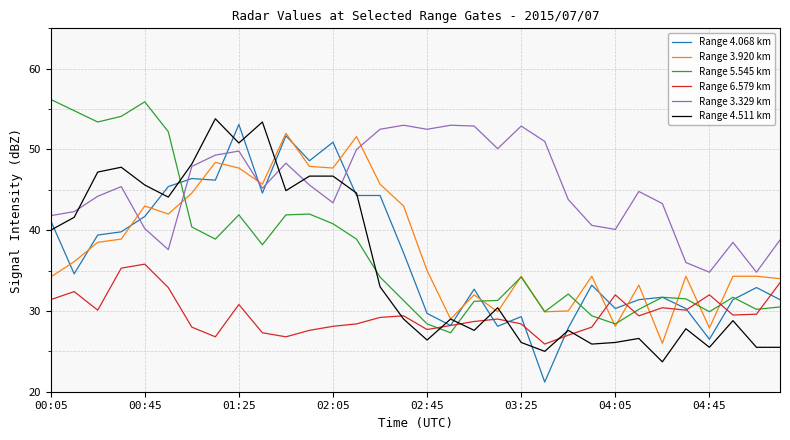

True or false: Range 4.068 km and Range 3.329 km intersect in this chart.

True